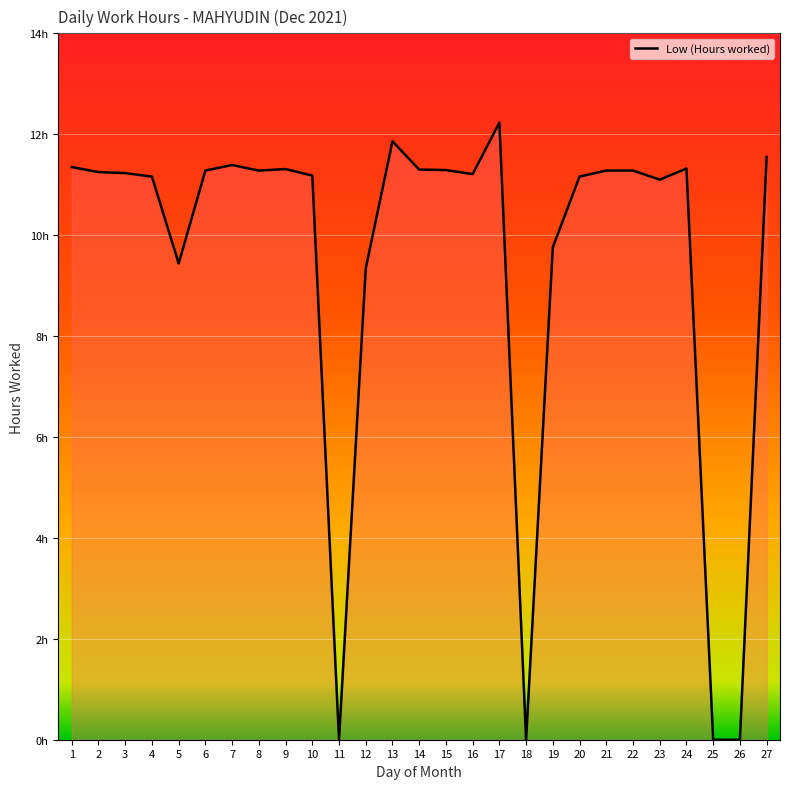

What is the value of the 6th point from the left?

11.3